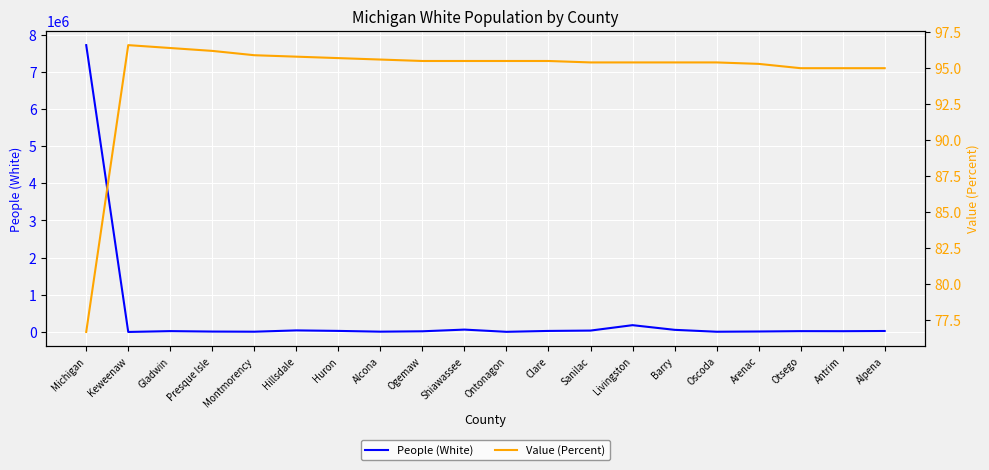

Which has a higher value, Oscoda or Gladwin?

Gladwin